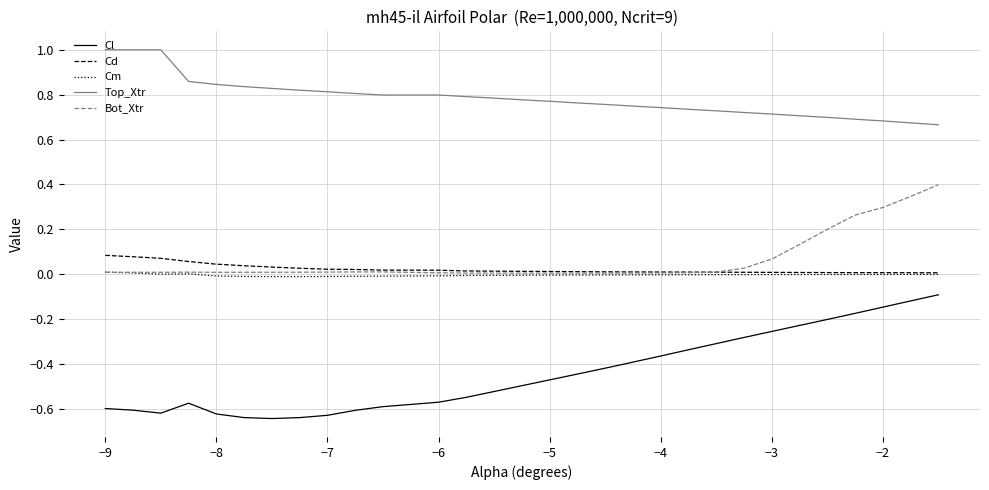

Which series has the largest total across all categories?

Top_Xtr